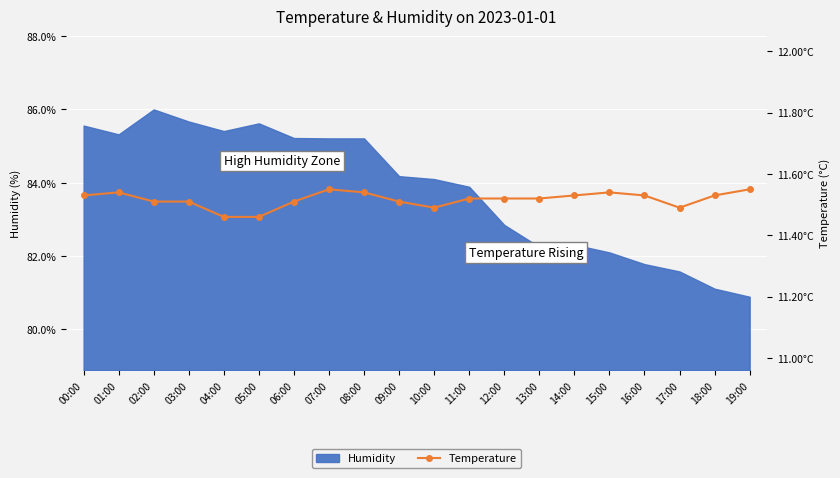

At which label does Humidity reach its peak?

02:00